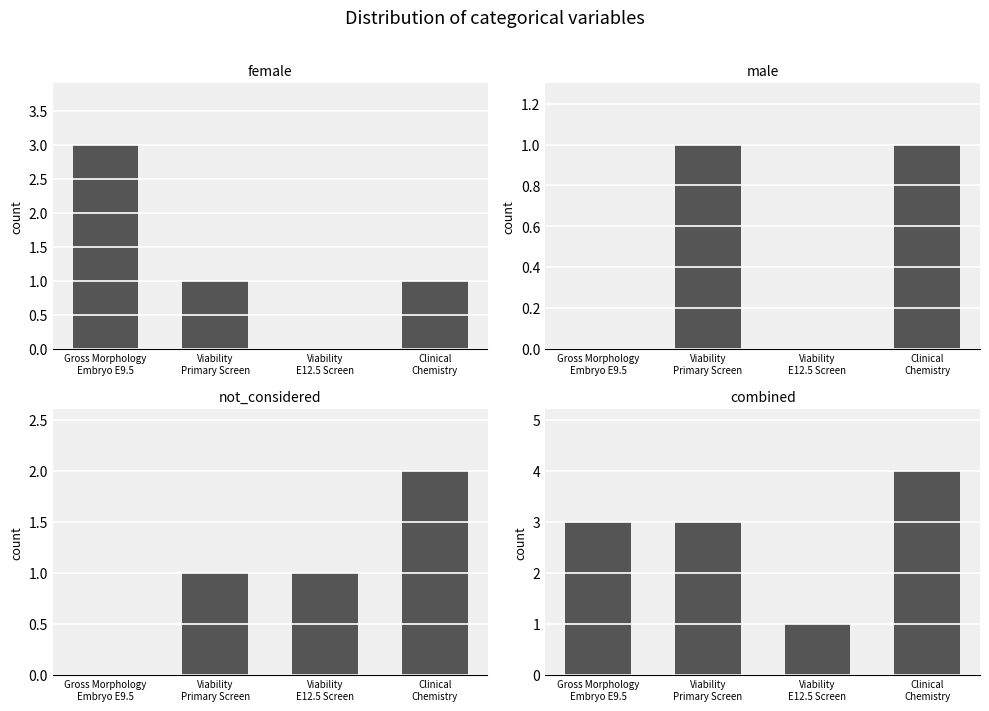

At which label does combined reach its minimum?

Viability
E12.5 Screen